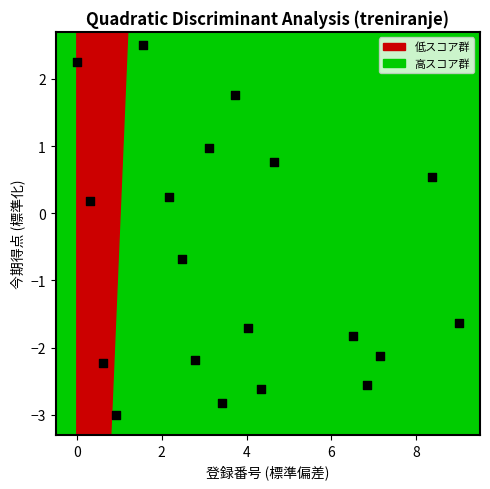

What is the range of Y values (max minus min)?

5.5